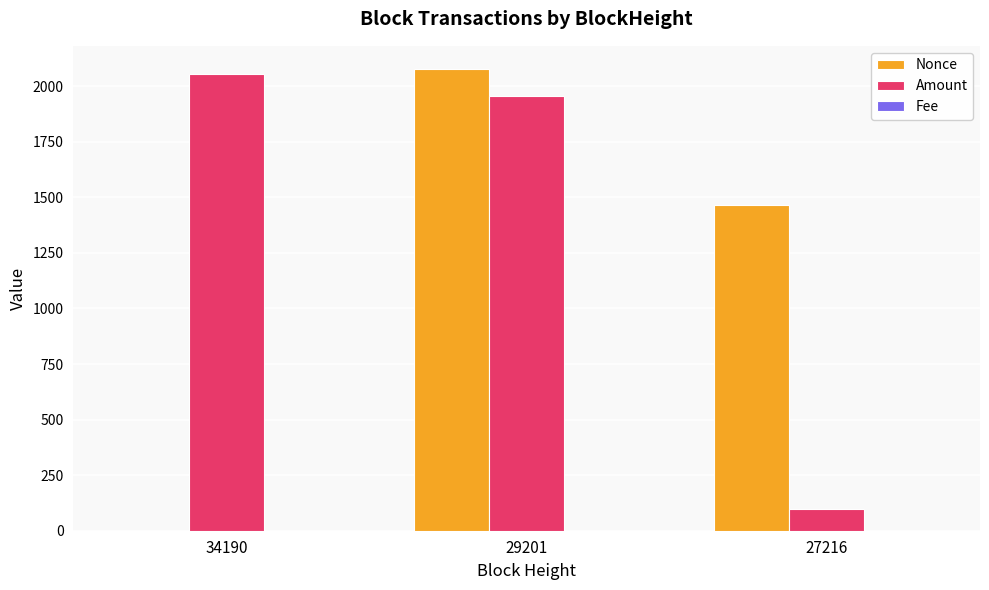

Between 34190 and 29201, which series saw the biggest shift?

Nonce